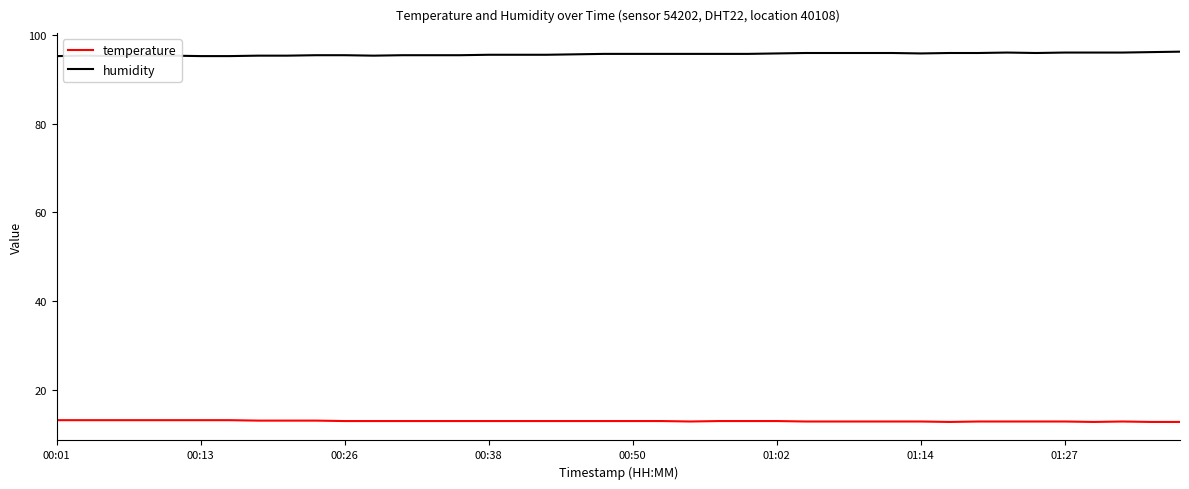

True or false: humidity and temperature intersect in this chart.

False